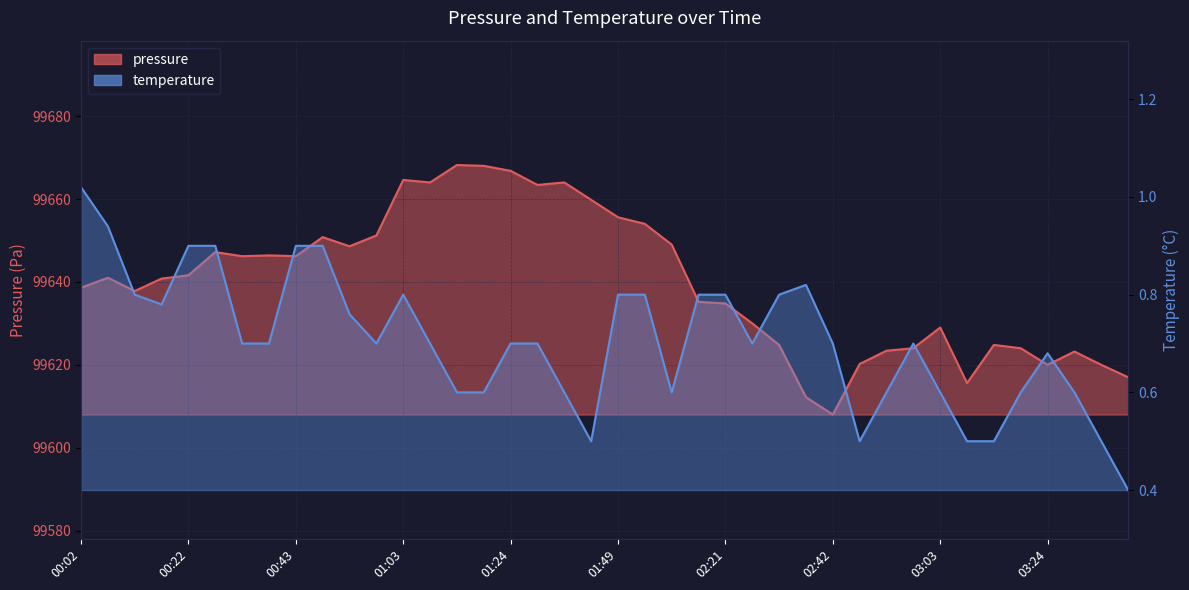

In temperature, how many points are higher than both neighbors (excluding endpoints)?

4